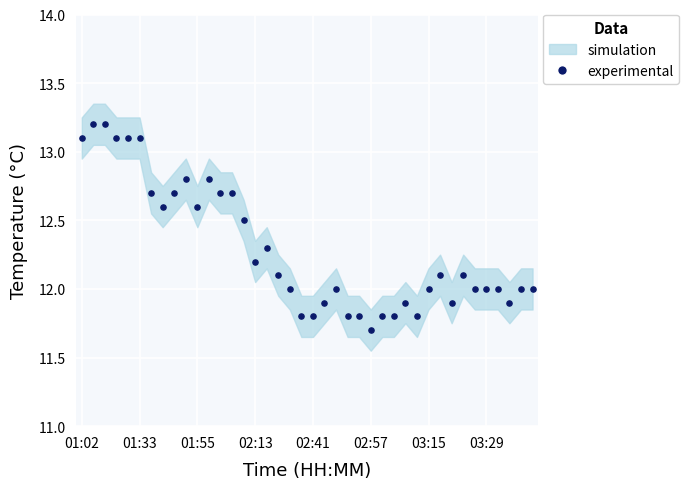

What is the range of Y values (max minus min)?

1.5